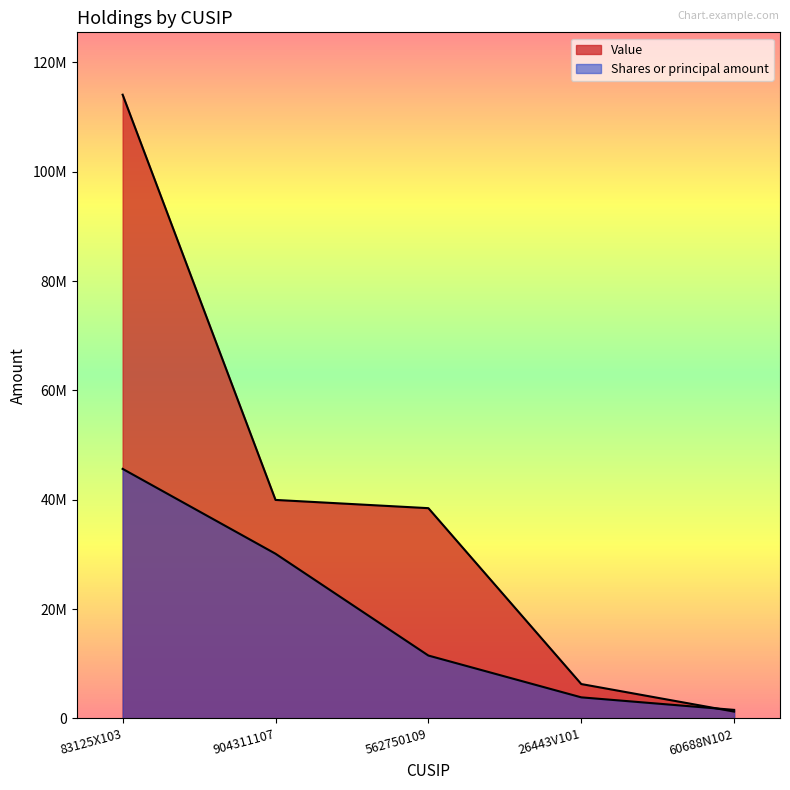

Where do Shares or principal amount and Value first cross each other?

26443V101 and 60688N102